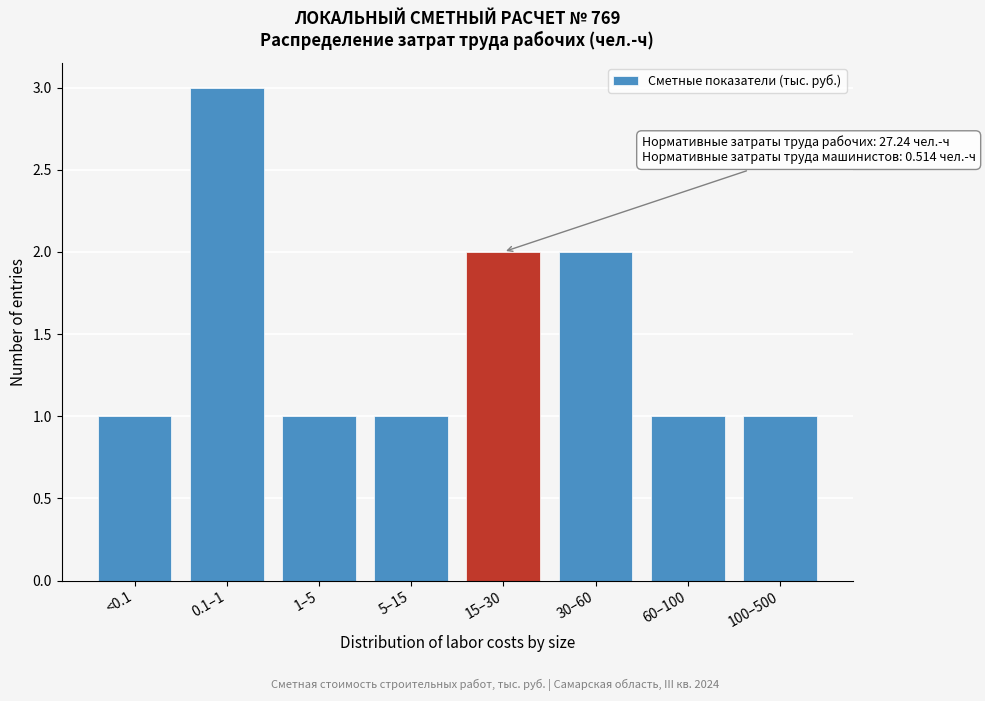

Reading right to left, list all the values displayed in this chart.

1	1	2	2	1	1	3	1